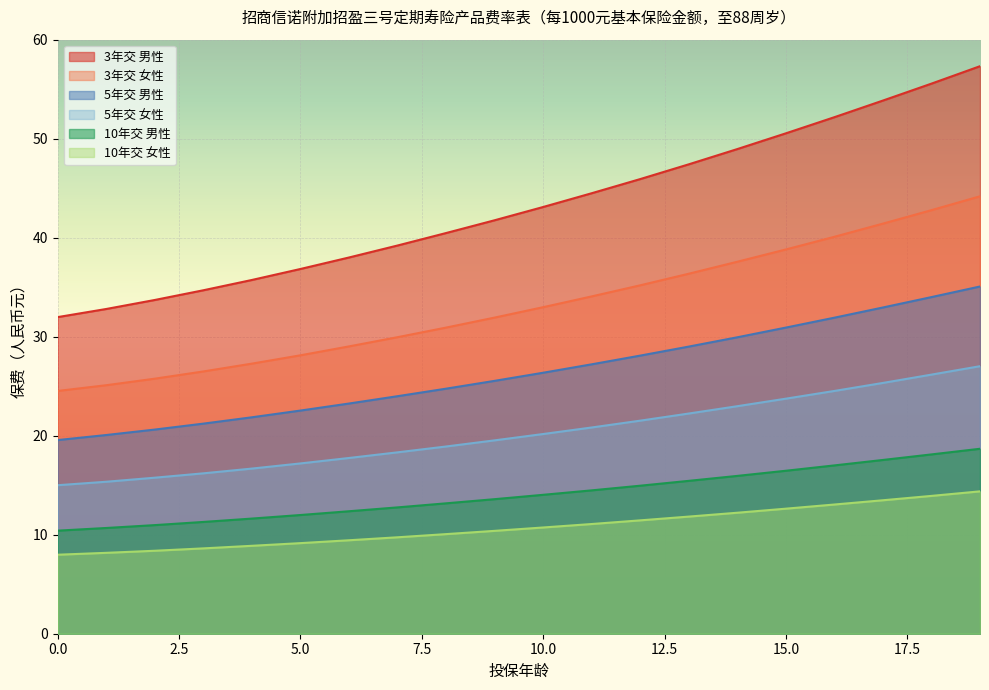

Which series has the largest range (max minus min)?

3年交 男性